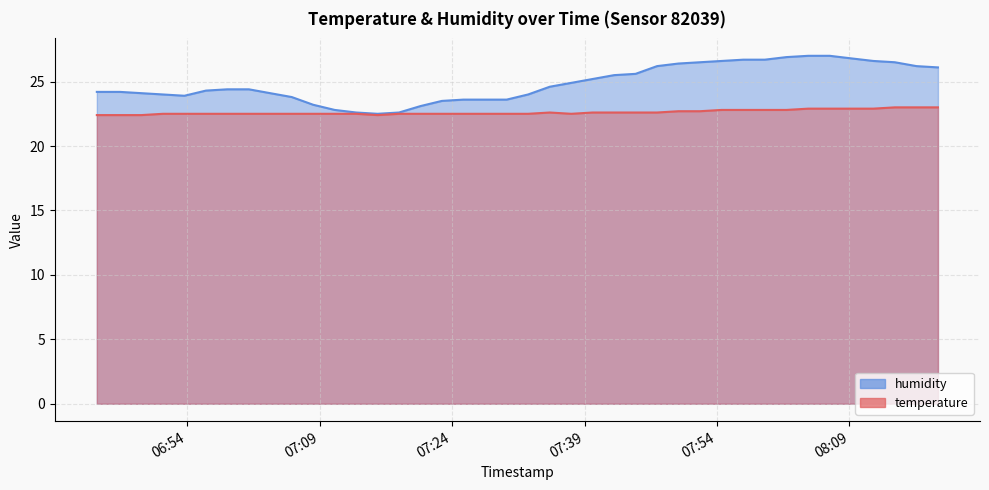

Reading left to right, list all the values displayed in this chart.

temperature: 2024-01-15T06:43:47=22.4	2024-01-15T06:46:24=22.4	2024-01-15T06:48:50=22.4	2024-01-15T06:51:16=22.5	2024-01-15T06:53:42=22.5	2024-01-15T06:56:08=22.5	2024-01-15T06:58:33=22.5	2024-01-15T07:01:00=22.5	2024-01-15T07:03:25=22.5	2024-01-15T07:05:51=22.5	2024-01-15T07:08:17=22.5	2024-01-15T07:10:43=22.5	2024-01-15T07:13:09=22.5	2024-01-15T07:15:34=22.4	2024-01-15T07:18:00=22.5	2024-01-15T07:20:26=22.5	2024-01-15T07:22:51=22.5	2024-01-15T07:25:17=22.5	2024-01-15T07:27:43=22.5	2024-01-15T07:30:11=22.5	2024-01-15T07:32:37=22.5	2024-01-15T07:35:04=22.6	2024-01-15T07:37:30=22.5	2024-01-15T07:39:55=22.6	2024-01-15T07:42:21=22.6	2024-01-15T07:44:47=22.6	2024-01-15T07:47:13=22.6	2024-01-15T07:49:38=22.7	2024-01-15T07:52:04=22.7	2024-01-15T07:54:31=22.8	2024-01-15T07:56:59=22.8	2024-01-15T07:59:25=22.8	2024-01-15T08:01:52=22.8	2024-01-15T08:04:20=22.9	2024-01-15T08:06:46=22.9	2024-01-15T08:09:12=22.9	2024-01-15T08:11:42=22.9	2024-01-15T08:14:08=23.0	2024-01-15T08:16:35=23.0	2024-01-15T08:19:01=23.0
humidity: 2024-01-15T06:43:47=24.2	2024-01-15T06:46:24=24.2	2024-01-15T06:48:50=24.1	2024-01-15T06:51:16=24.0	2024-01-15T06:53:42=23.9	2024-01-15T06:56:08=24.3	2024-01-15T06:58:33=24.4	2024-01-15T07:01:00=24.4	2024-01-15T07:03:25=24.1	2024-01-15T07:05:51=23.8	2024-01-15T07:08:17=23.2	2024-01-15T07:10:43=22.8	2024-01-15T07:13:09=22.6	2024-01-15T07:15:34=22.5	2024-01-15T07:18:00=22.6	2024-01-15T07:20:26=23.1	2024-01-15T07:22:51=23.5	2024-01-15T07:25:17=23.6	2024-01-15T07:27:43=23.6	2024-01-15T07:30:11=23.6	2024-01-15T07:32:37=24.0	2024-01-15T07:35:04=24.6	2024-01-15T07:37:30=24.9	2024-01-15T07:39:55=25.2	2024-01-15T07:42:21=25.5	2024-01-15T07:44:47=25.6	2024-01-15T07:47:13=26.2	2024-01-15T07:49:38=26.4	2024-01-15T07:52:04=26.5	2024-01-15T07:54:31=26.6	2024-01-15T07:56:59=26.7	2024-01-15T07:59:25=26.7	2024-01-15T08:01:52=26.9	2024-01-15T08:04:20=27.0	2024-01-15T08:06:46=27.0	2024-01-15T08:09:12=26.8	2024-01-15T08:11:42=26.6	2024-01-15T08:14:08=26.5	2024-01-15T08:16:35=26.2	2024-01-15T08:19:01=26.1